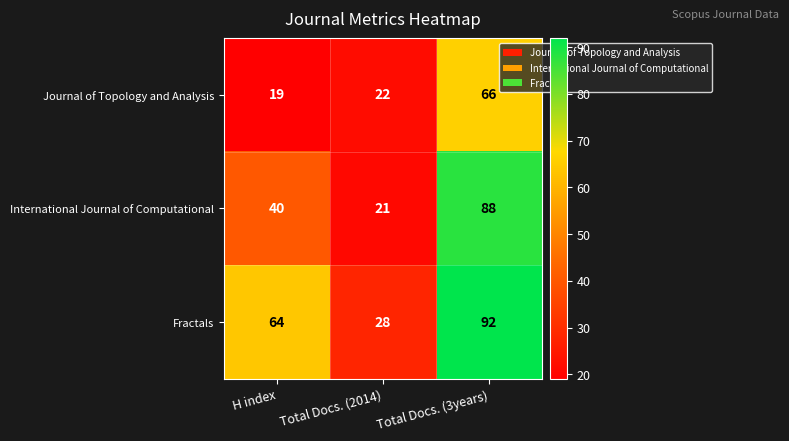

Which category has the highest value in the International Journal of Computational series?

Total Docs. (3years)